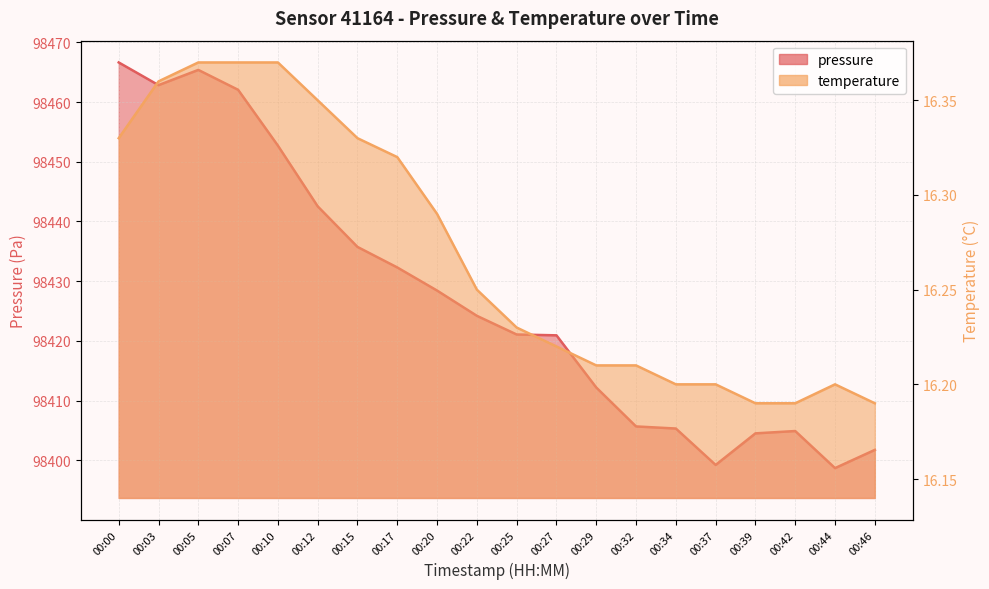

Reading left to right, transcribe all the data shown in this chart.

pressure: 98466.6	98462.8	98465.4	98462.1	98452.7	98442.5	98435.7	98432.3	98428.4	98424.2	98421.1	98420.9	98412.2	98405.7	98405.3	98399.2	98404.5	98404.9	98398.7	98401.7
temperature: 16.3	16.4	16.4	16.4	16.4	16.4	16.3	16.3	16.3	16.2	16.2	16.2	16.2	16.2	16.2	16.2	16.2	16.2	16.2	16.2